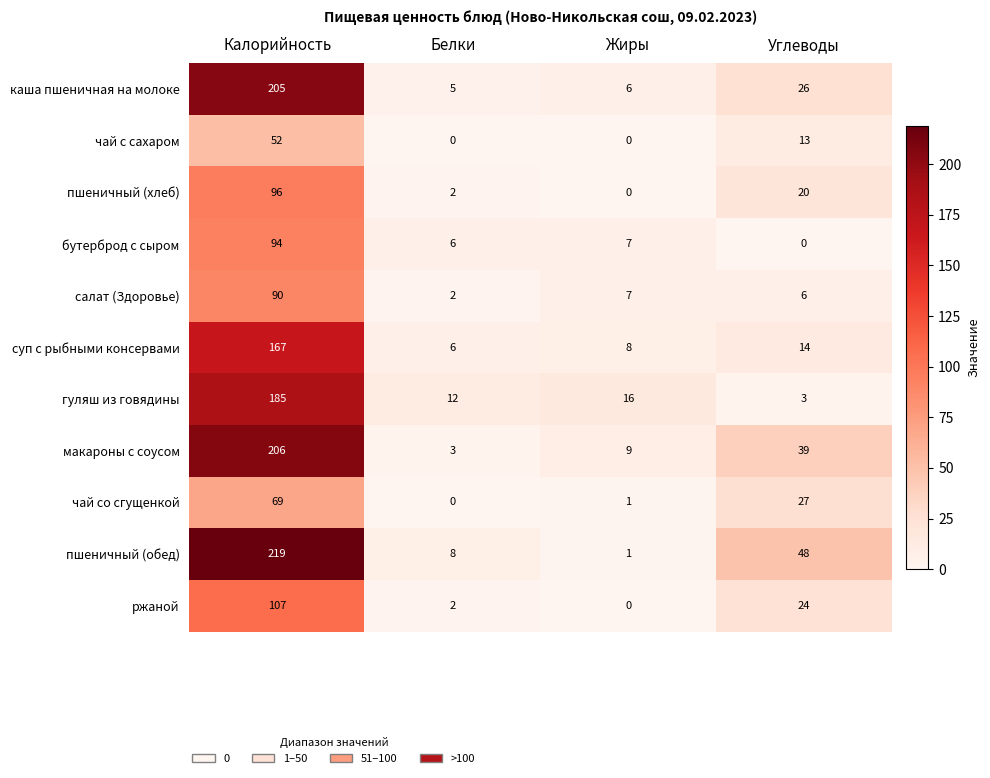

True or false: гуляш из говядины has a value of 16 at Жиры.

True